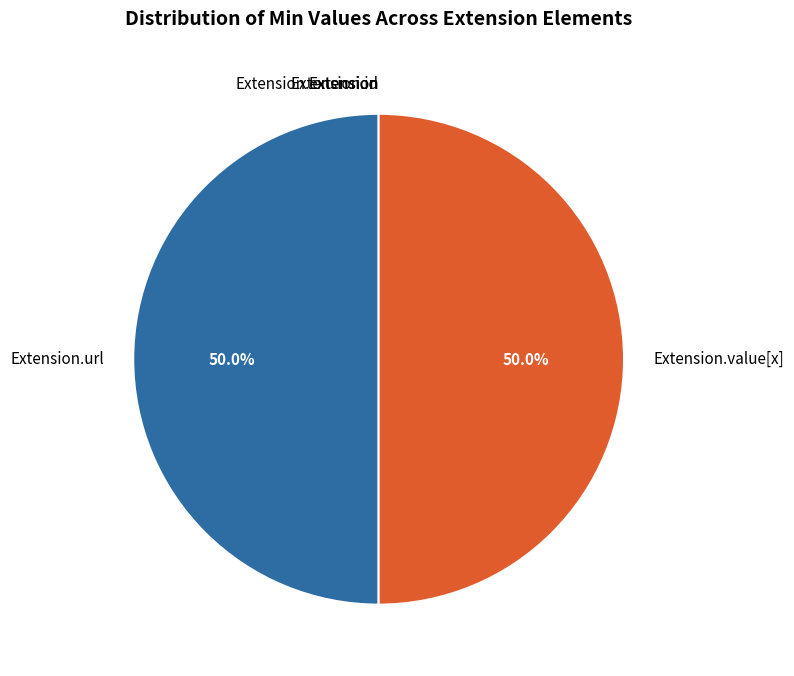

Which has a higher value, Extension.extension or Extension.url?

Extension.url